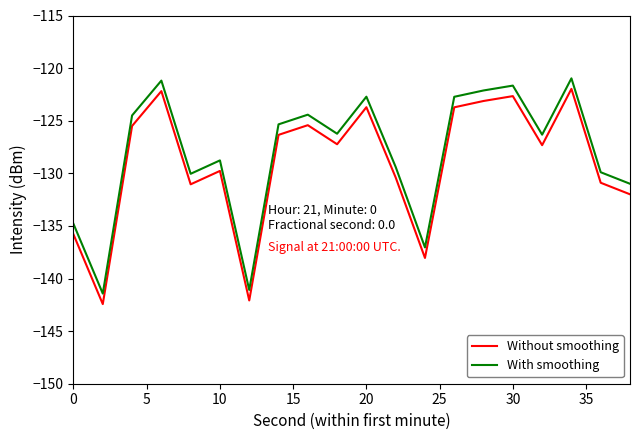

True or false: Without smoothing and With smoothing intersect in this chart.

False